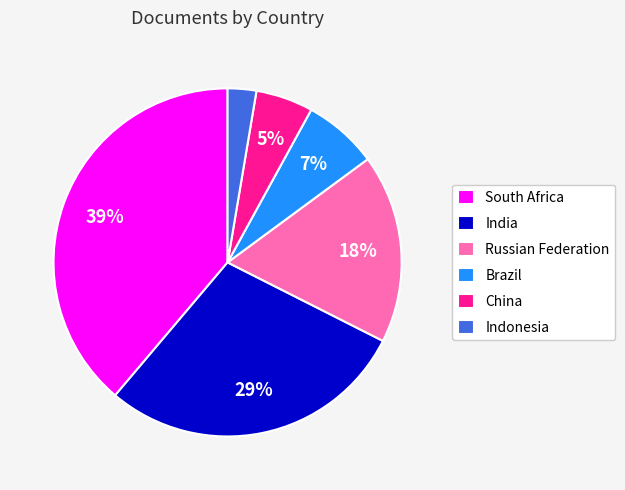

What percentage is the India slice, to the nearest percent?

29%